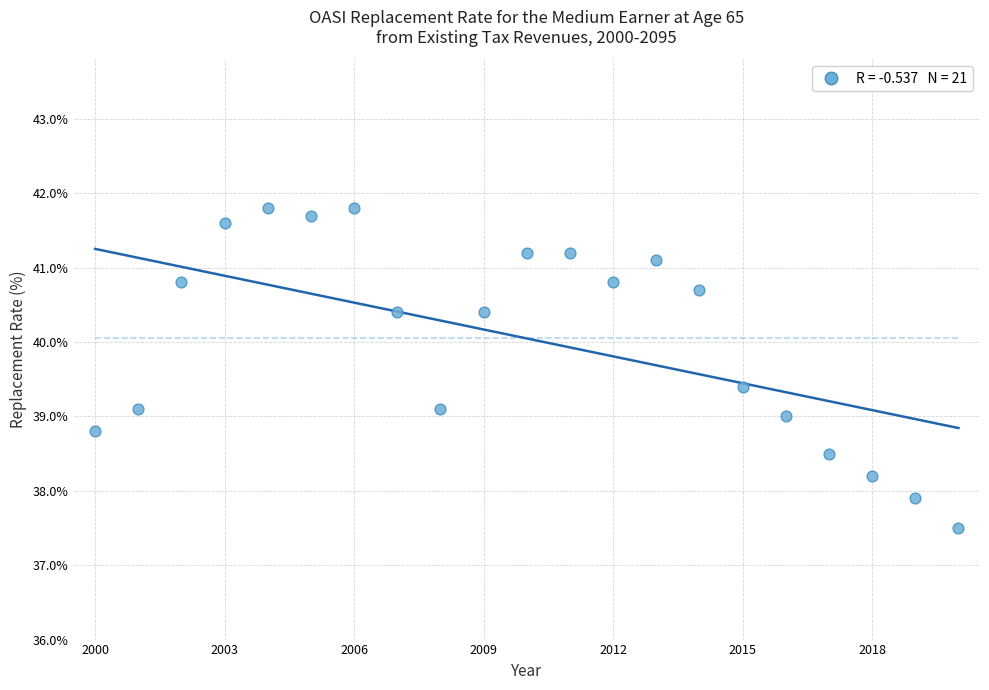

What is the range of X values (max minus min)?

20.0